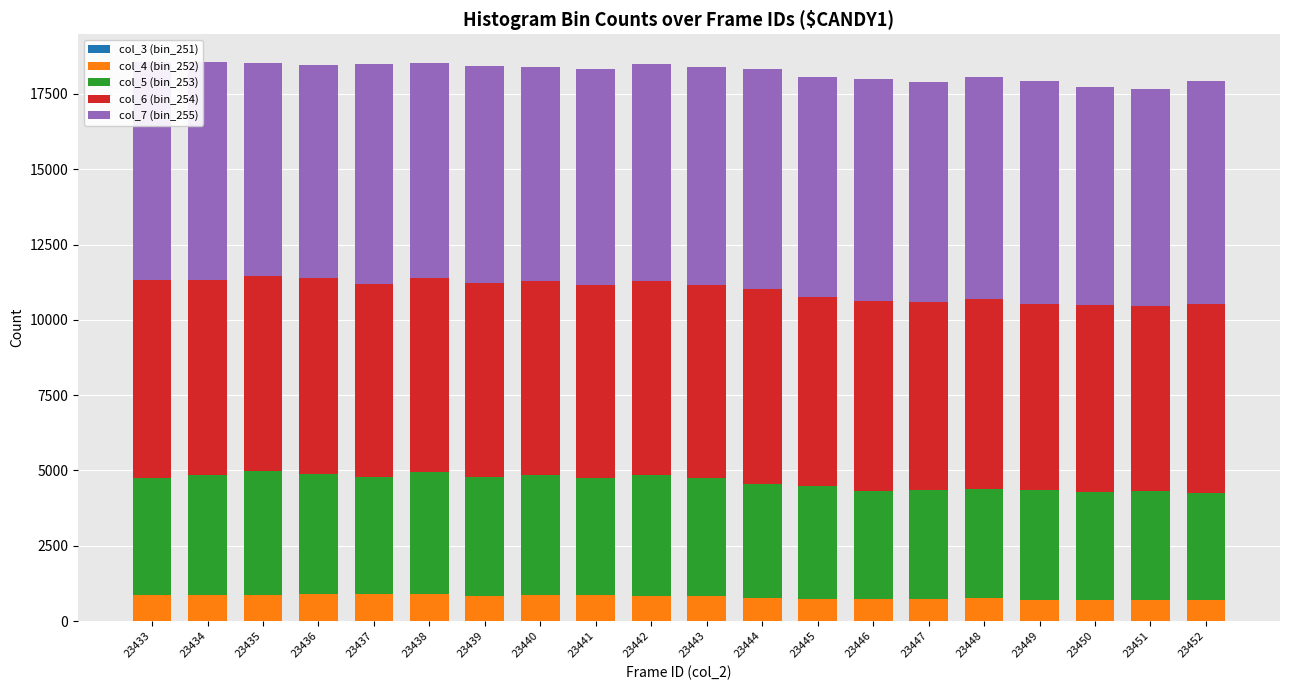

Does the chart contain stacked bars?

Yes